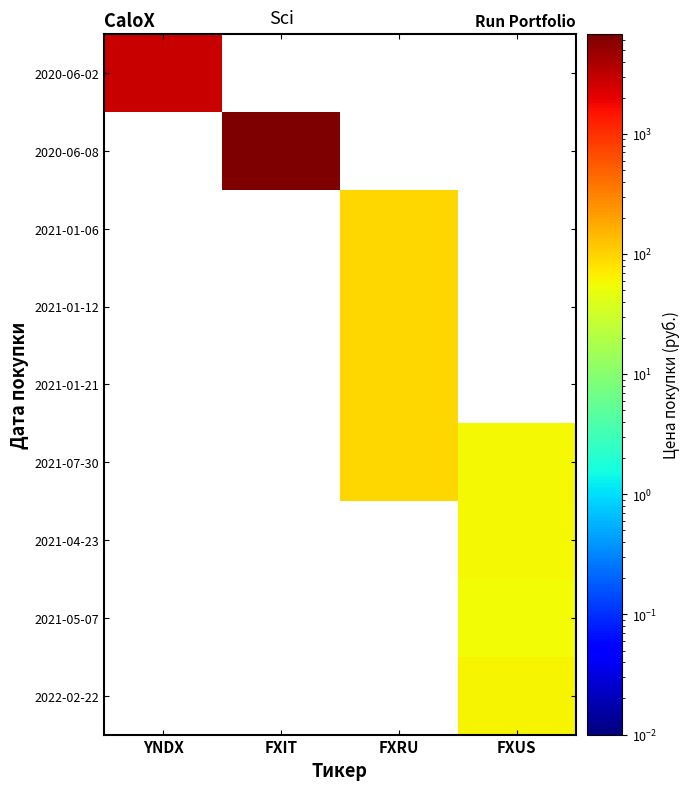

Which label corresponds to the smallest value in the chart?

FXUS